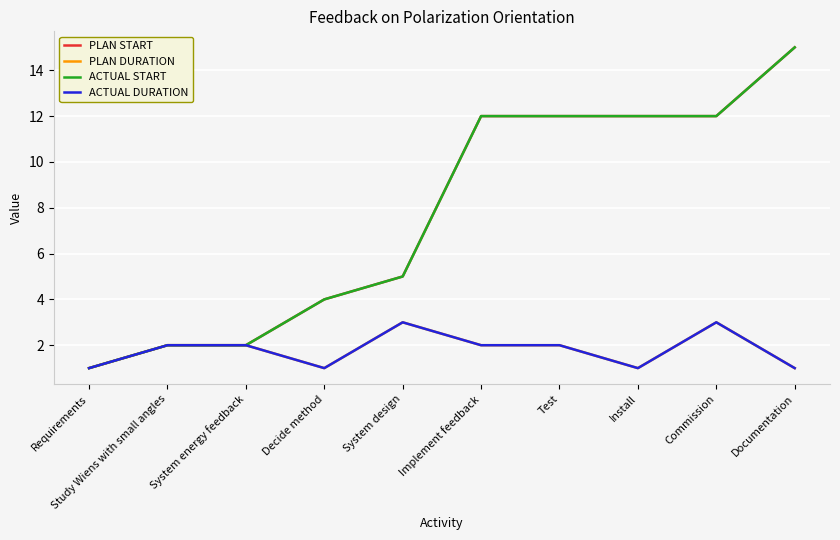

What is the maximum value for PLAN START?

15